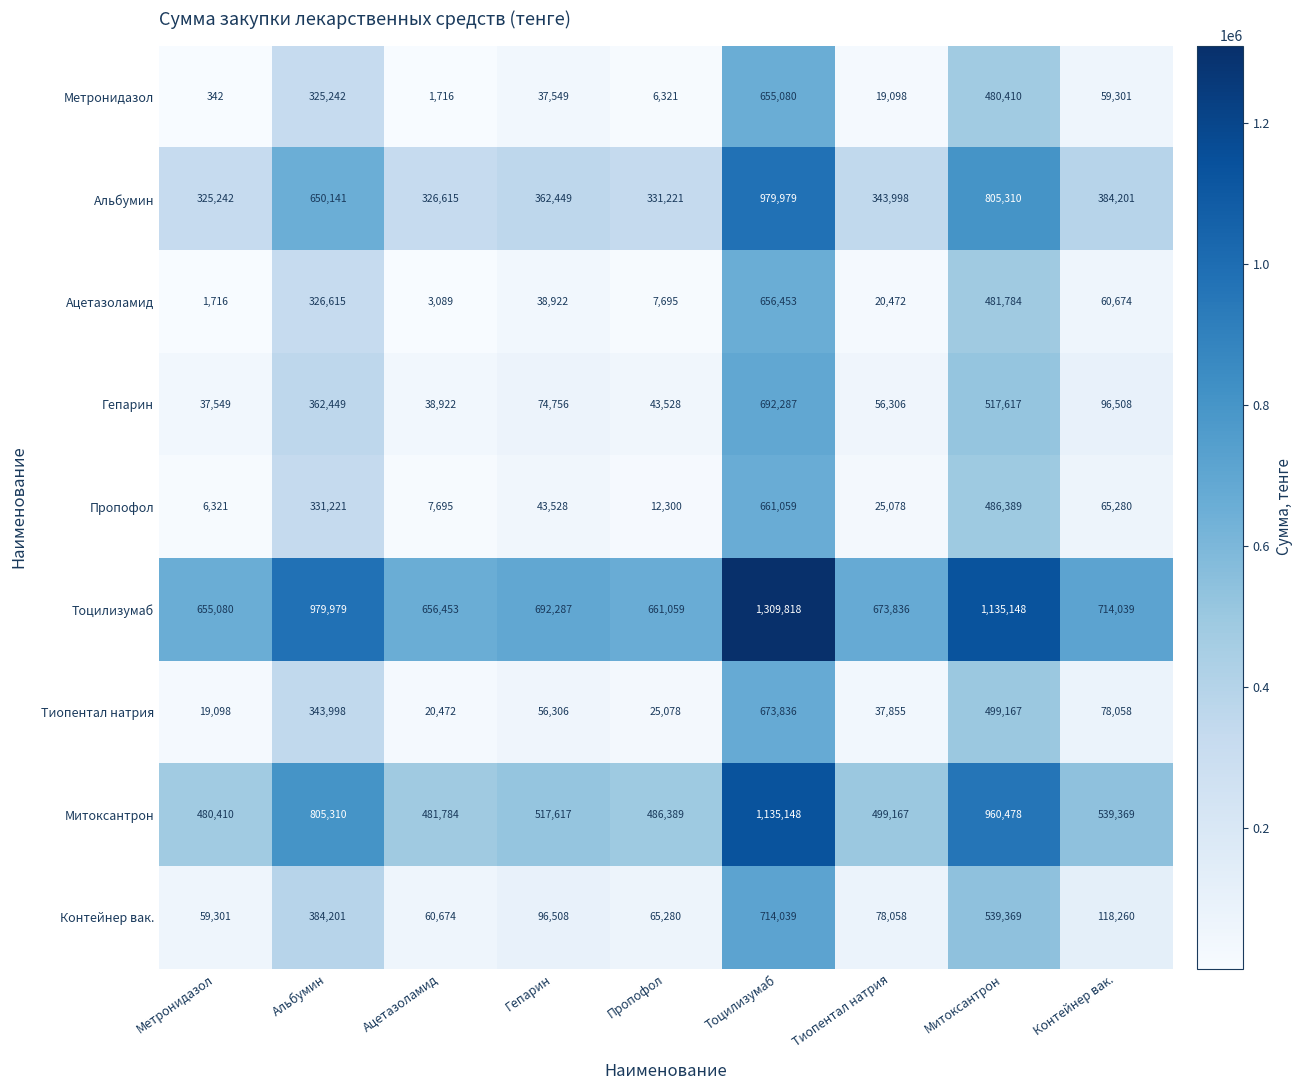

List the series in order of their peak value, highest first.

Тоцилизумаб, Митоксантрон, Альбумин, Контейнер вак., Гепарин, Тиопентал натрия, Пропофол, Ацетазоламид, Метронидазол